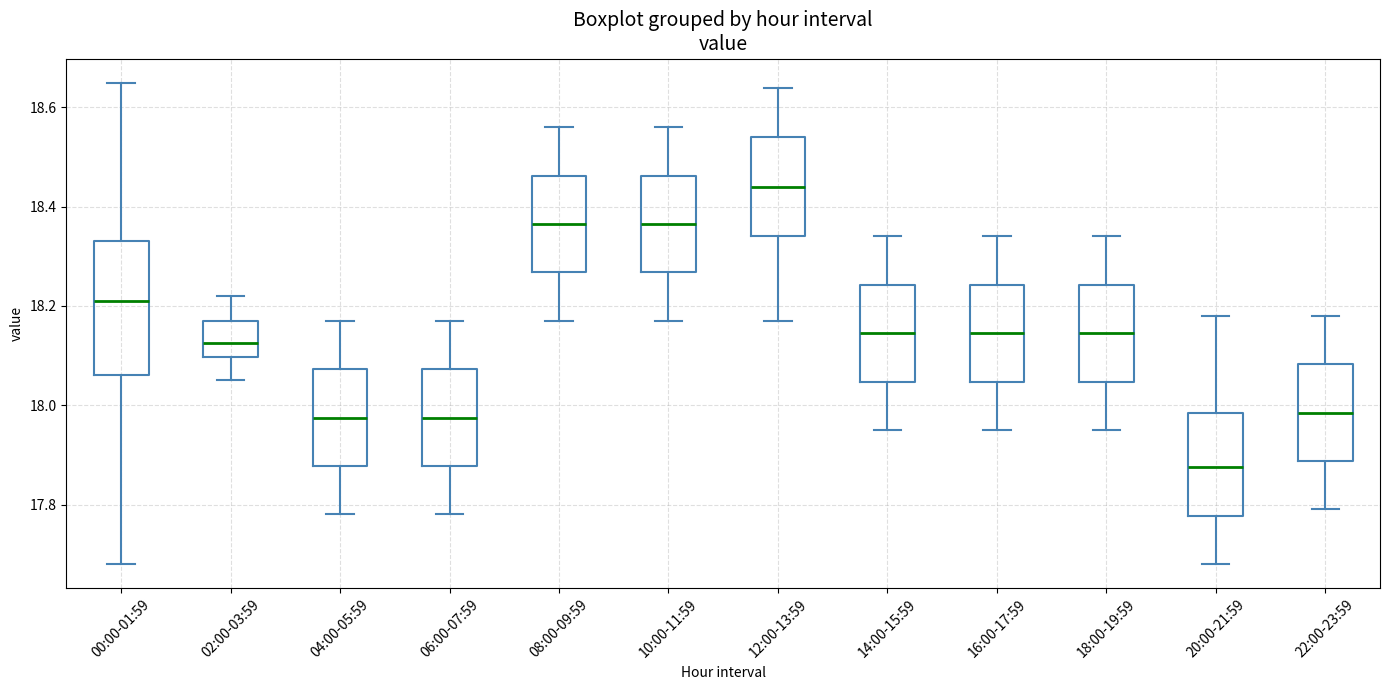

Where does the median line of the box for 06:00-07:59 sit on the y-axis? The values are not printed on the chart, so give them approximately, as read against the axis.

17.98